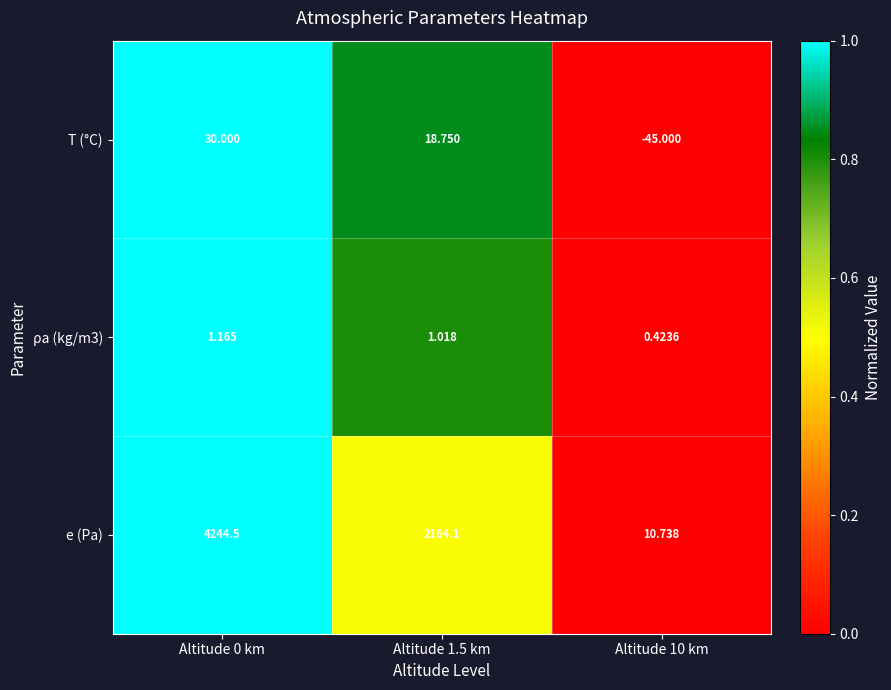

Between Altitude 1.5 km and Altitude 10 km, which series saw the biggest shift?

e (Pa)